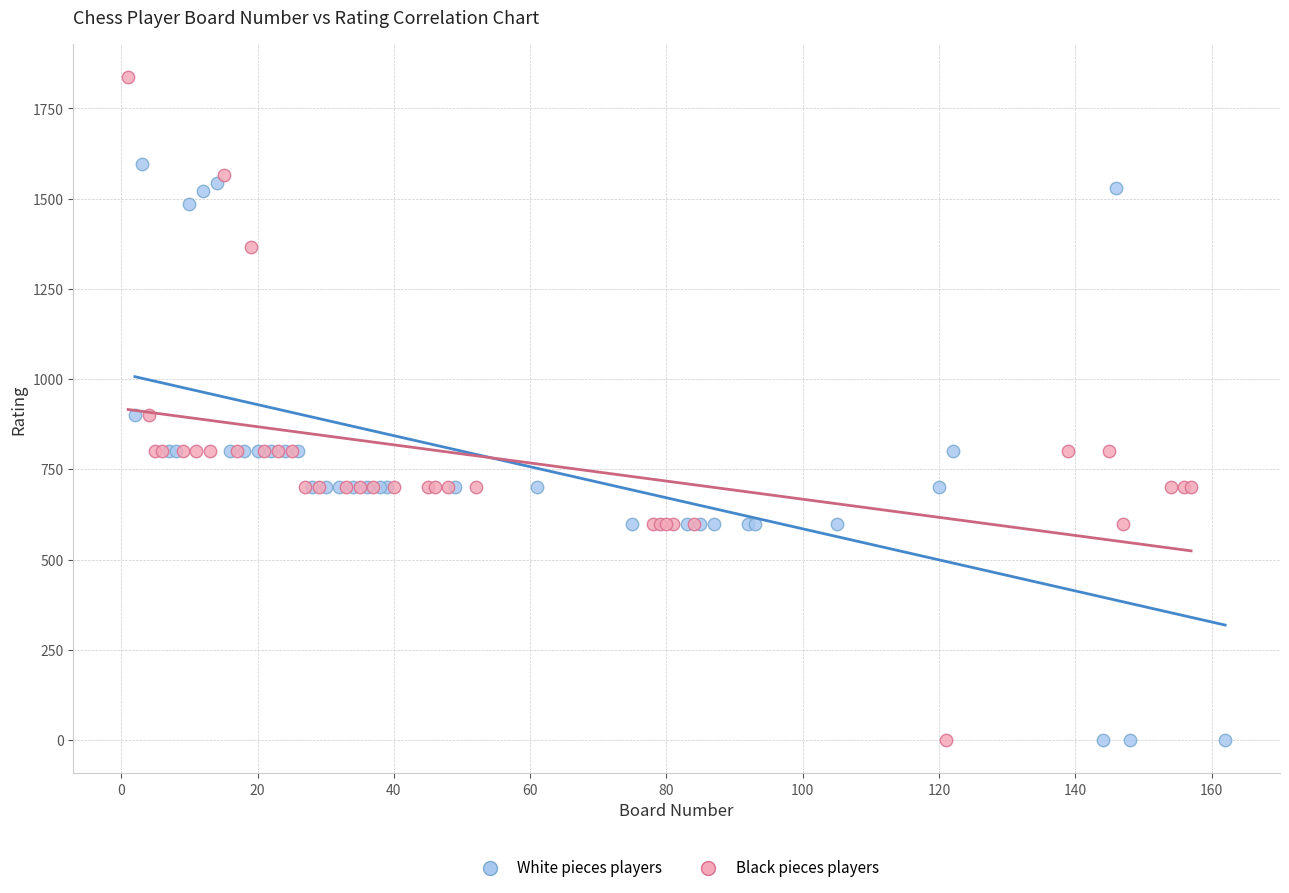

Which series has the widest spread of Y values?

Black pieces players